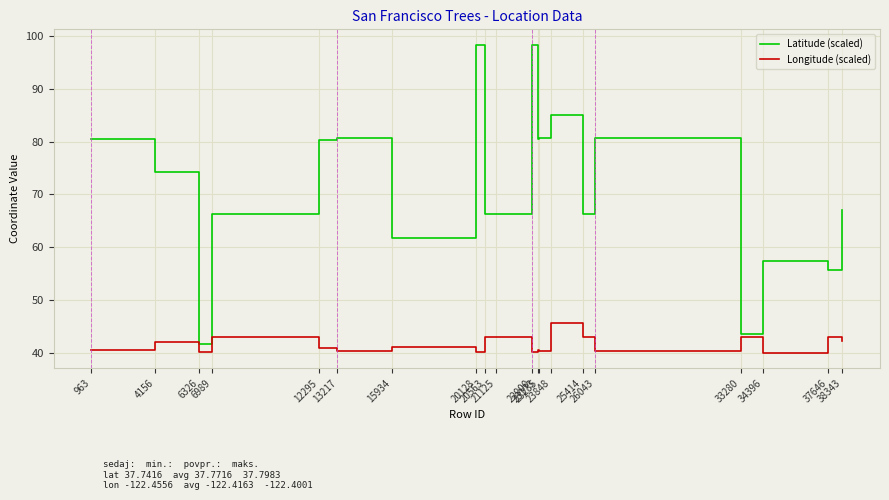

What value does the Longitude (scaled) series have at 13217?

40.4